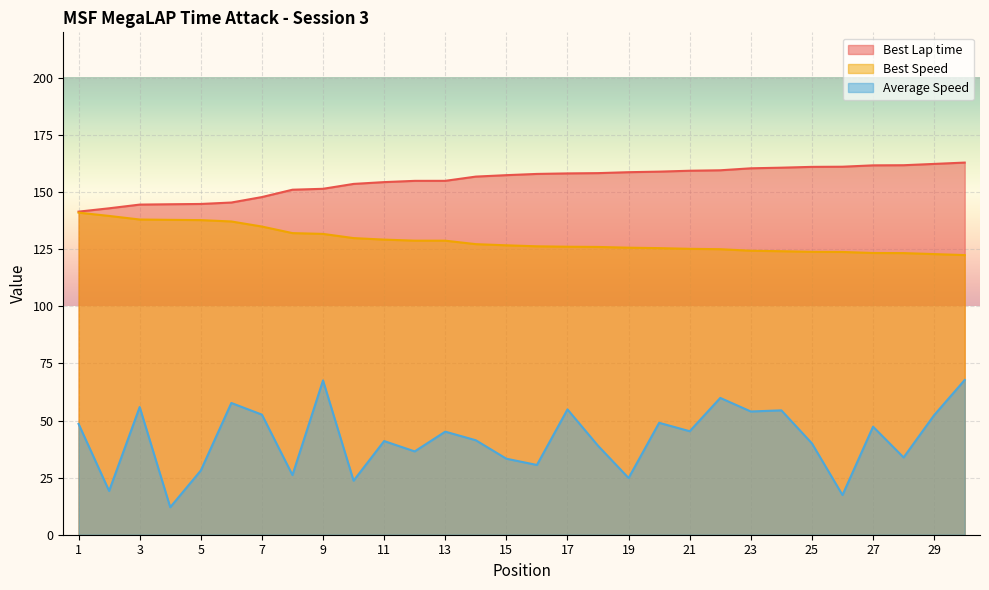

The Average Speed series shows 58.8 at 15. True or false?

False